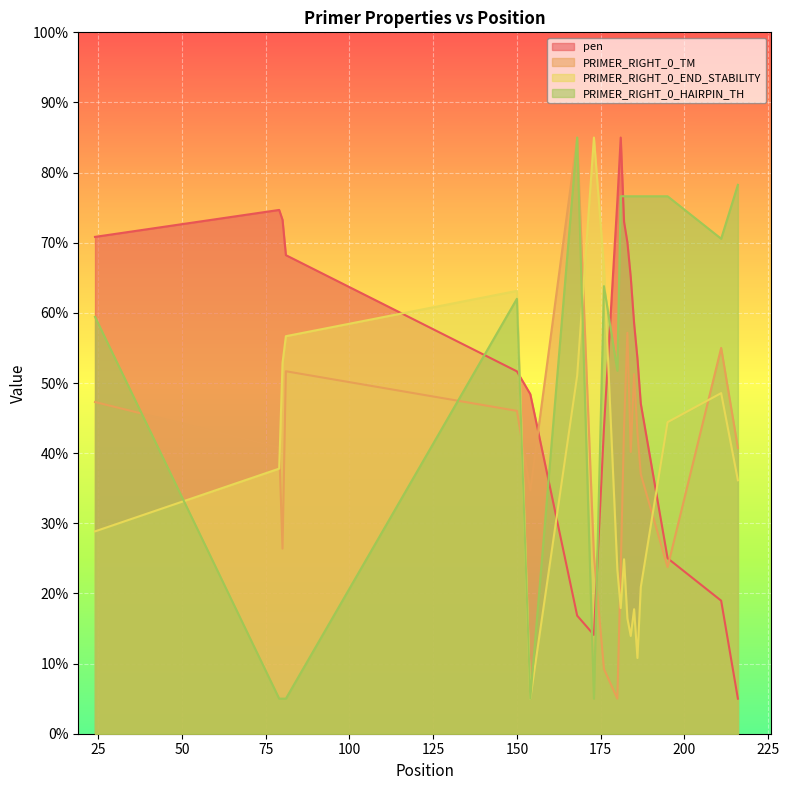

List the series in order of their overall mean, lowest first.

PRIMER_RIGHT_0_END_STABILITY, PRIMER_RIGHT_0_TM, pen, PRIMER_RIGHT_0_HAIRPIN_TH